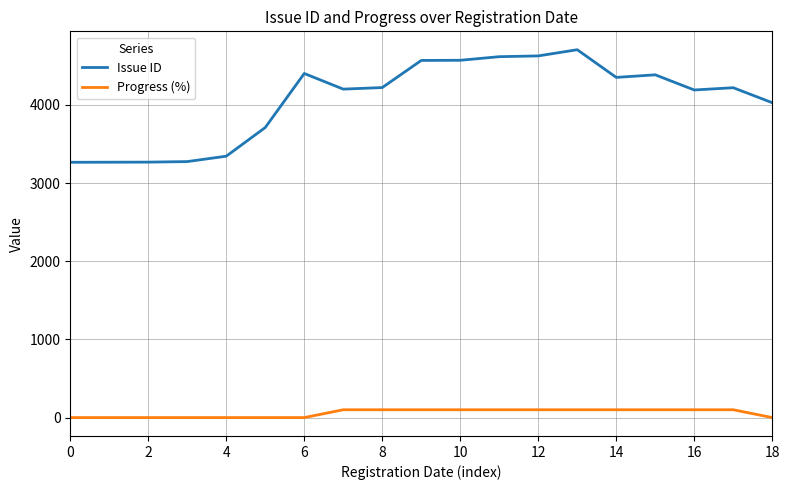

True or false: Issue ID and Progress (%) intersect in this chart.

False